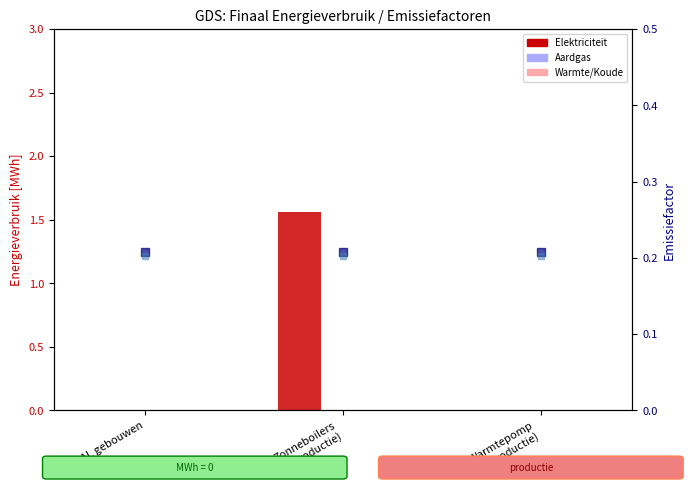

What is the total value across all series at TOTAAL gebouwen?

0.4